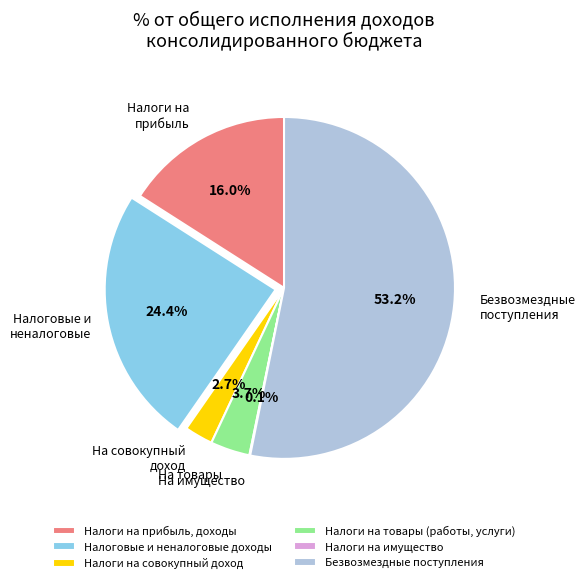

What is the largest slice in the pie chart?

Безвозмездные поступления